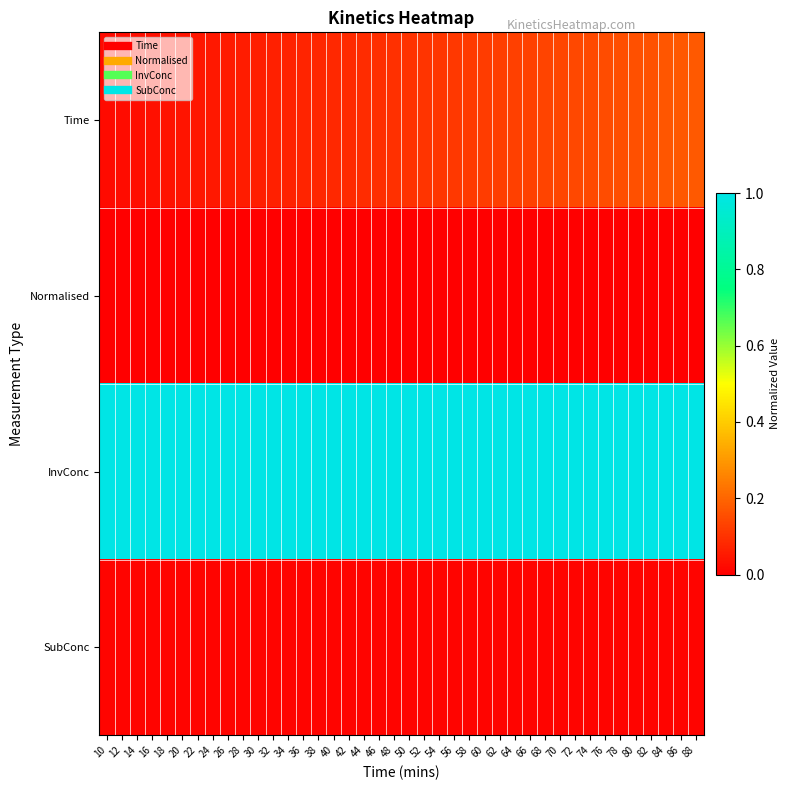

Rank the series by their maximum value, from lowest to highest.

Normalised, SubConc, Time, InvConc